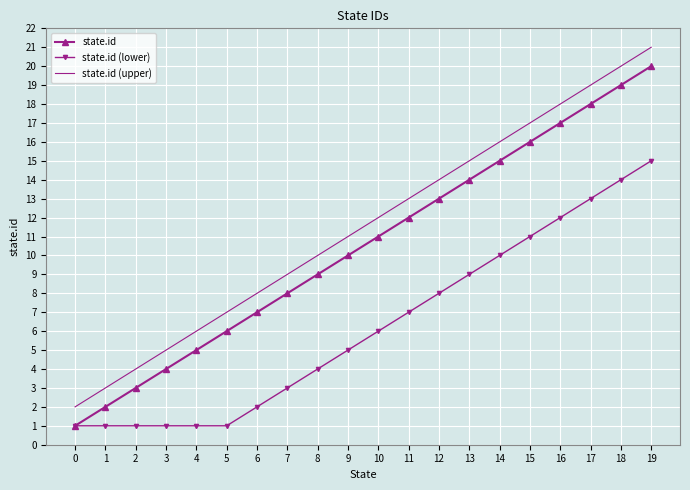

At which category is the sum across all series the highest?

19